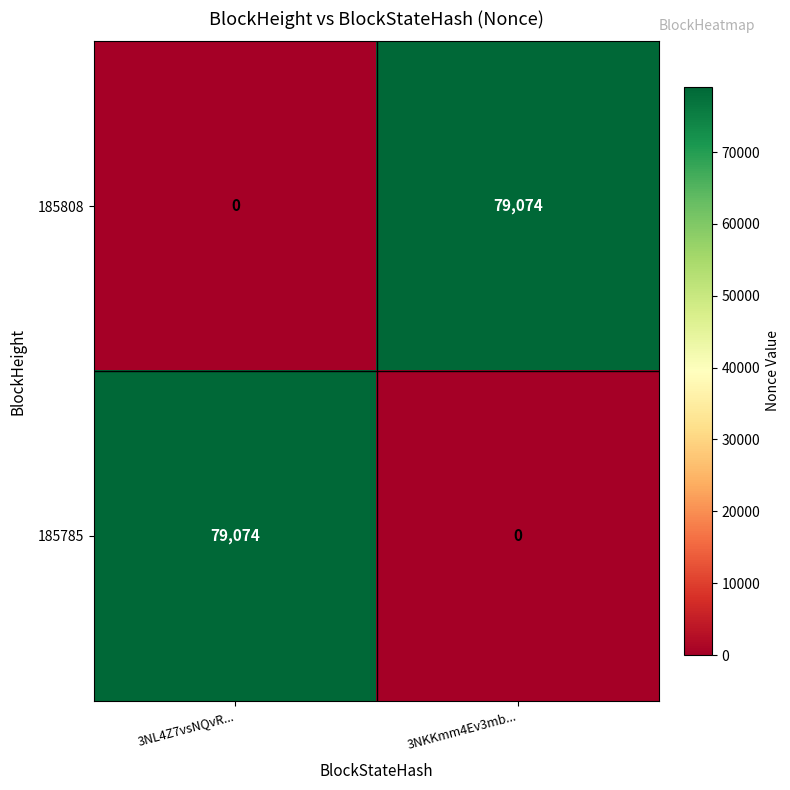

At which label does 185785 reach its peak?

3NL4Z7vsNQvR...